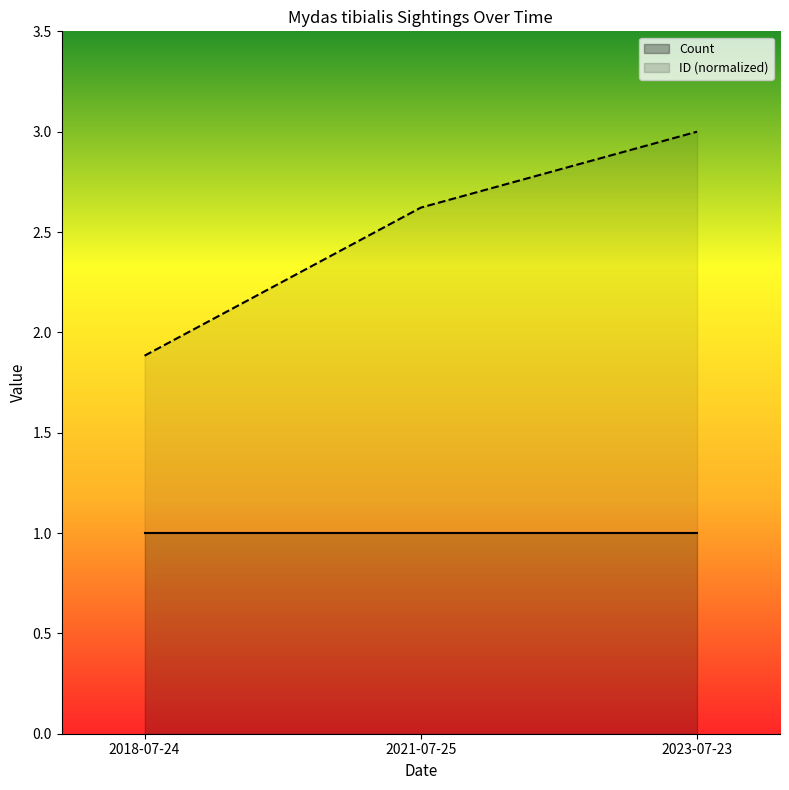

Which has a higher value, 2023-07-23 or 2021-07-25?

2023-07-23